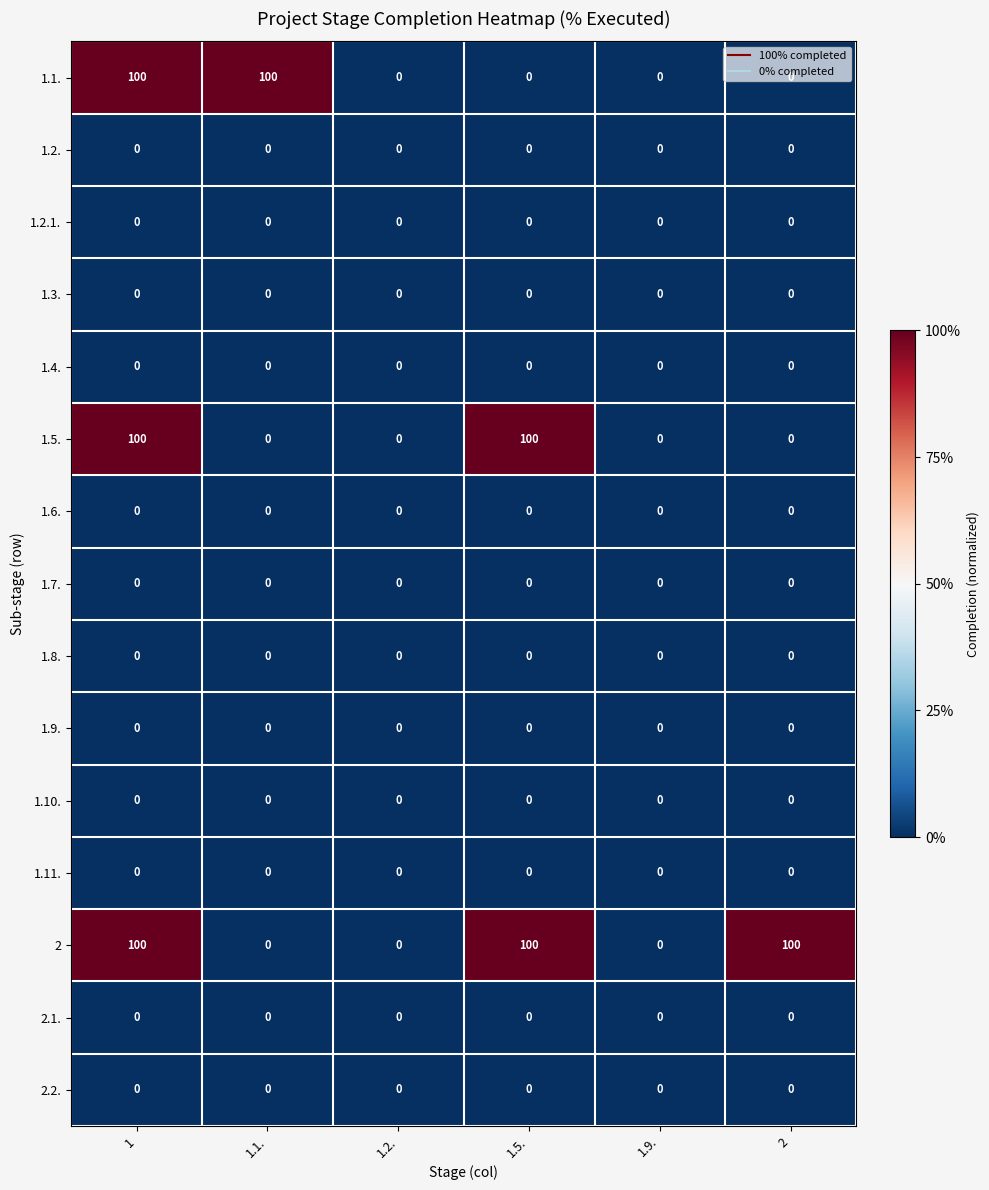

True or false: 1.2.1. has a value of 0 at 2.

True